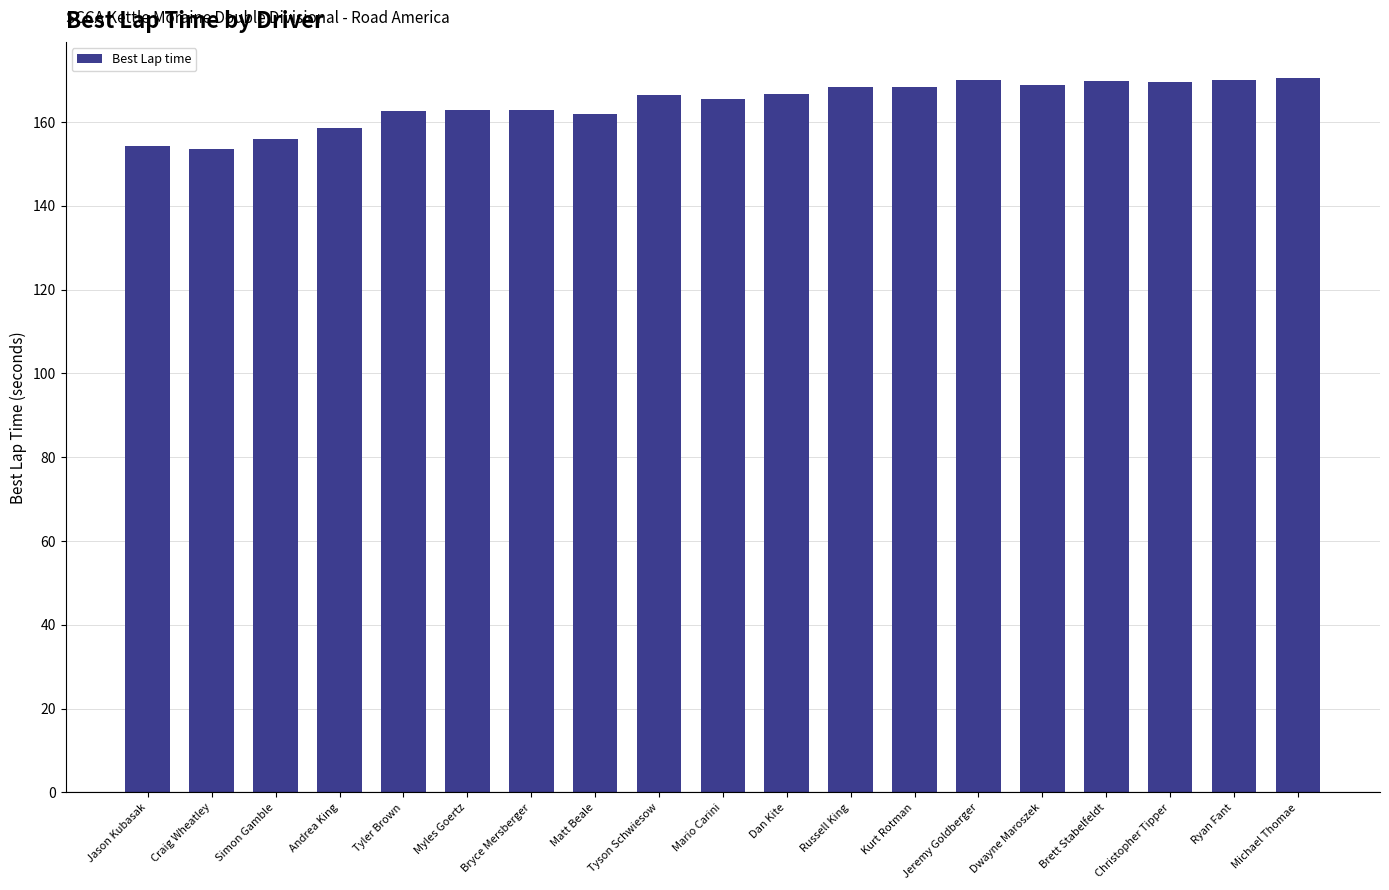

Does the chart contain any negative values?

No